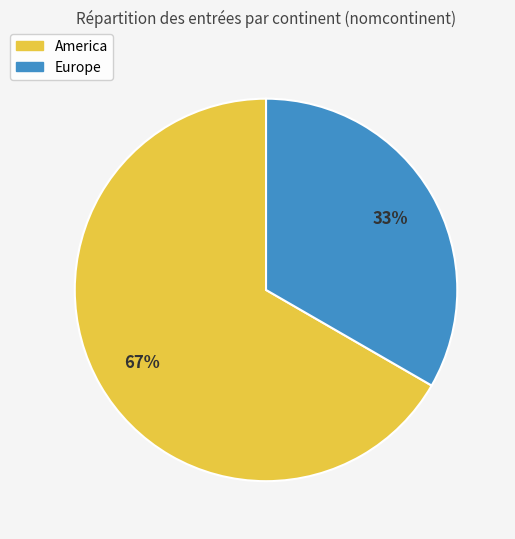

Do Europe and America together represent more than half of the pie?

Yes